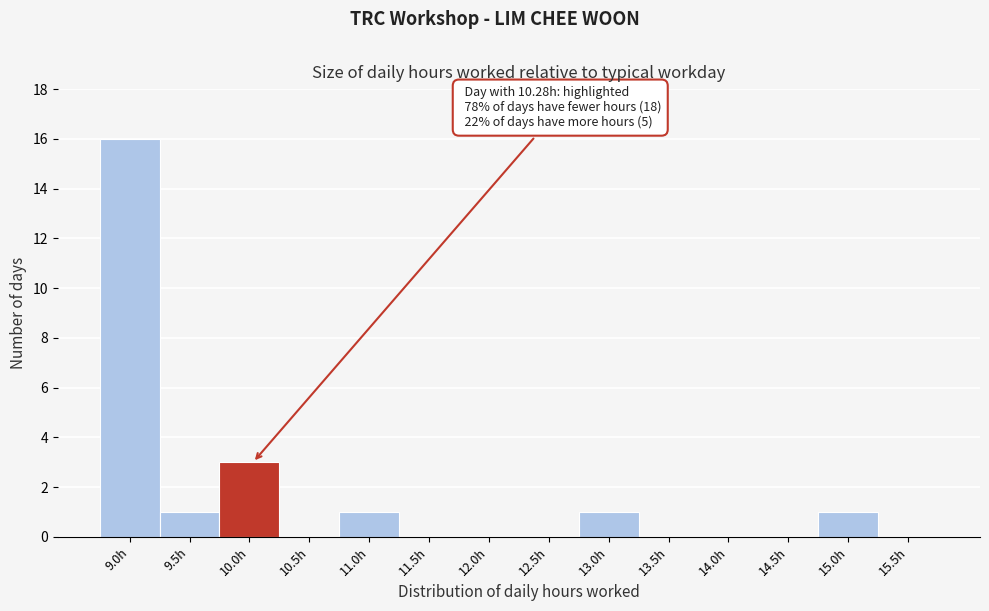

Reading left to right, list all the values displayed in this chart.

9.0h=16	9.5h=1	10.0h=3	10.5h=0	11.0h=1	11.5h=0	12.0h=0	12.5h=0	13.0h=1	13.5h=0	14.0h=0	14.5h=0	15.0h=1	15.5h=0